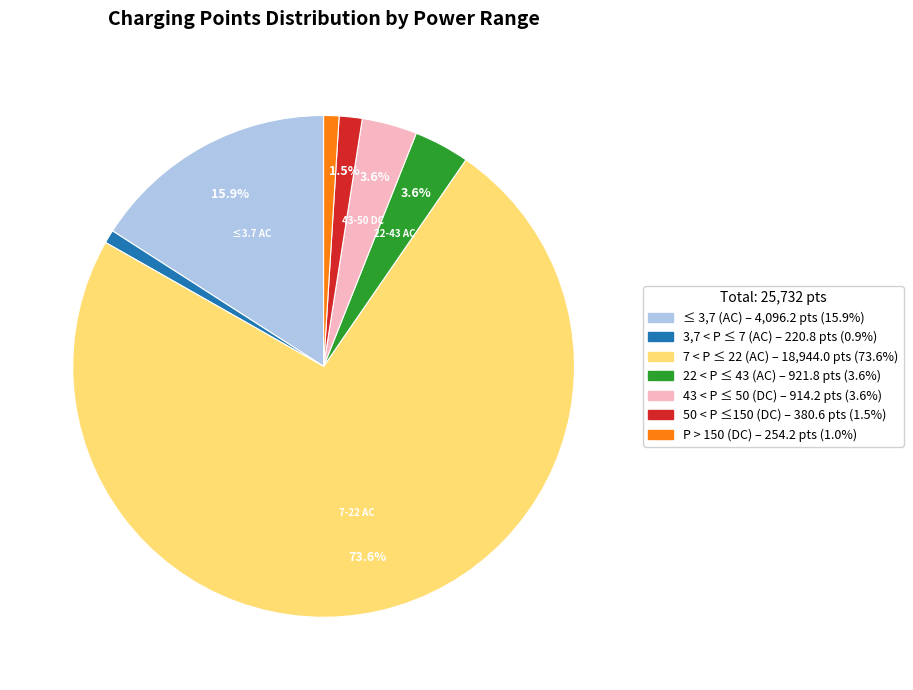

Which has a higher value, 22 < P ≤ 43 (AC) or 7 < P ≤ 22 (AC)?

7 < P ≤ 22 (AC)